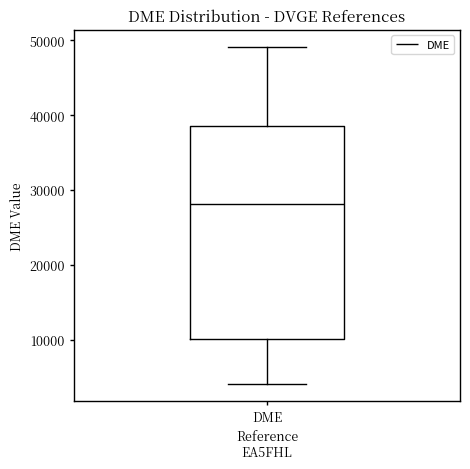

Read this box plot against the y-axis: the position of the median line, the range covered by the box, and the ends of both whiskers. The values are not printed on the chart, so give them approximately, as read against the axis.

median 28000, box 10000 to 39000, whiskers 4000 to 49000